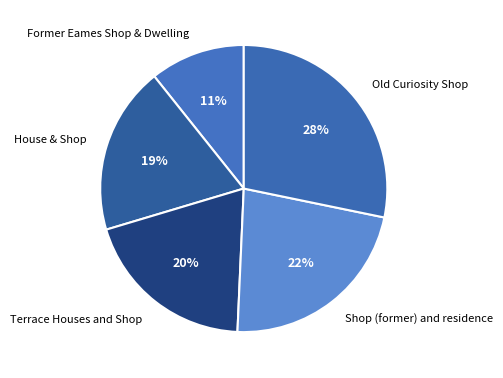

Is Shop (former) and residence the majority of the pie?

No